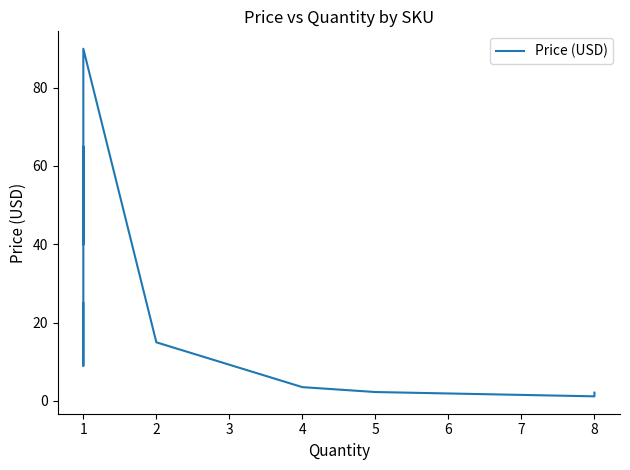

How many points are higher than both their immediate neighbors (excluding endpoints)?

2